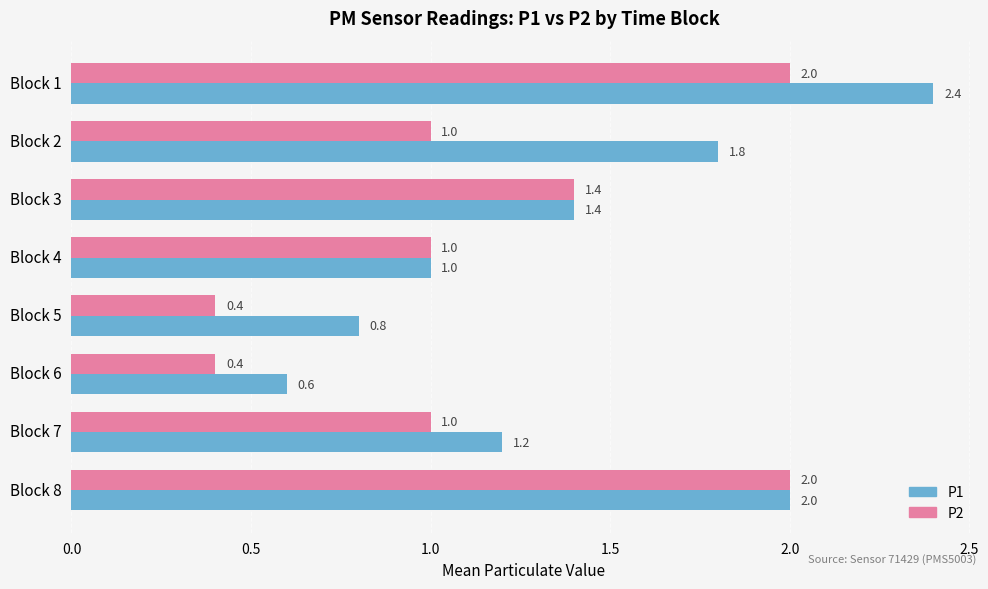

What is the spread (max minus min) of values at Block 2?

0.8